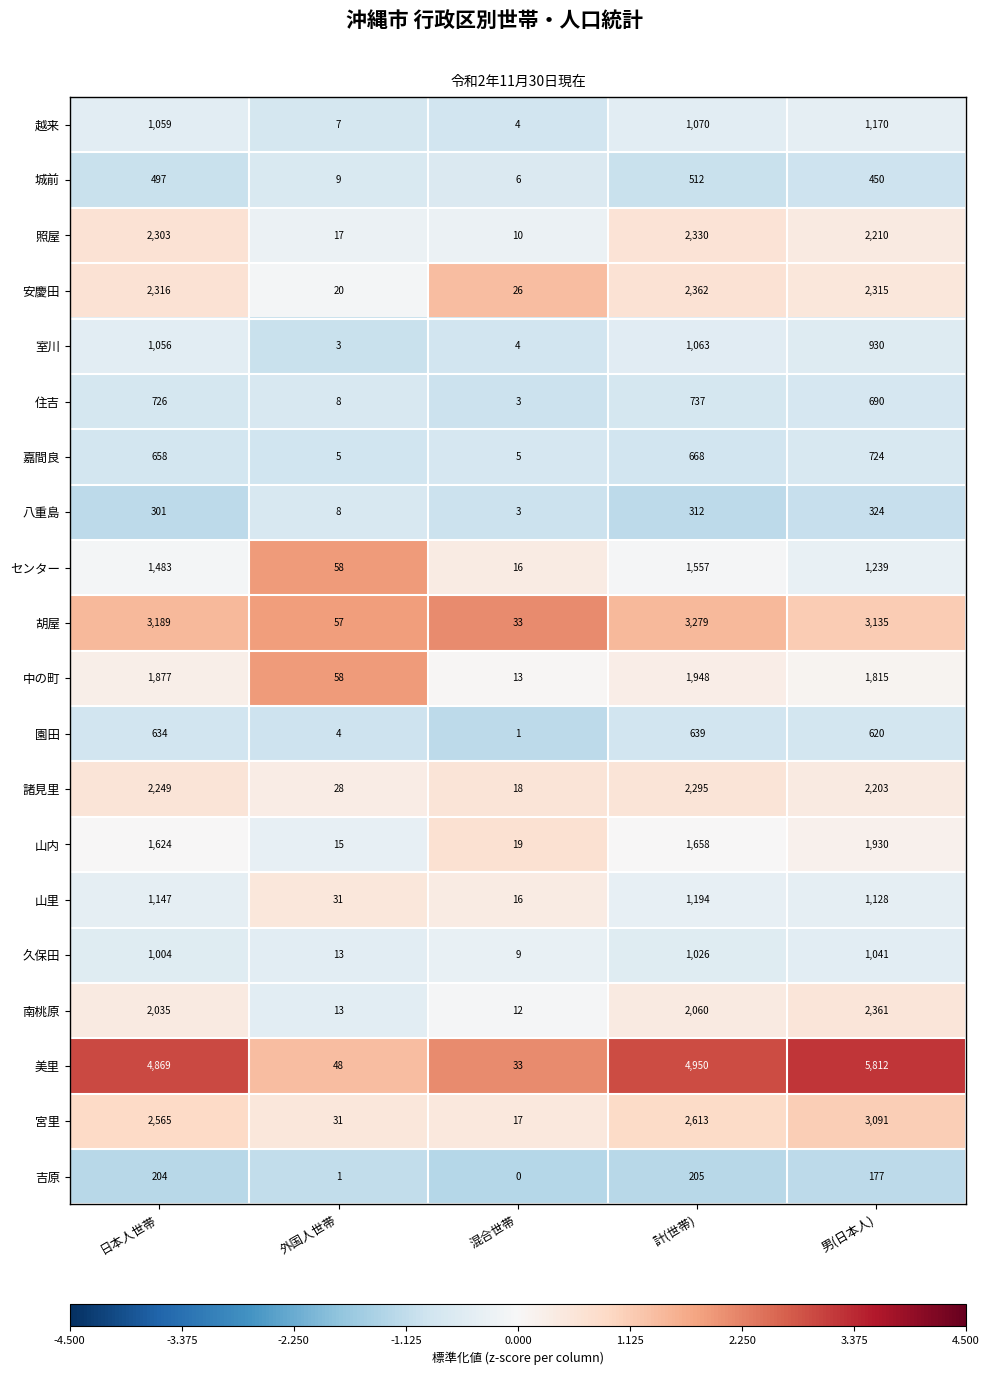

What is the difference between the maximum and minimum values in the 山里 series?

1178